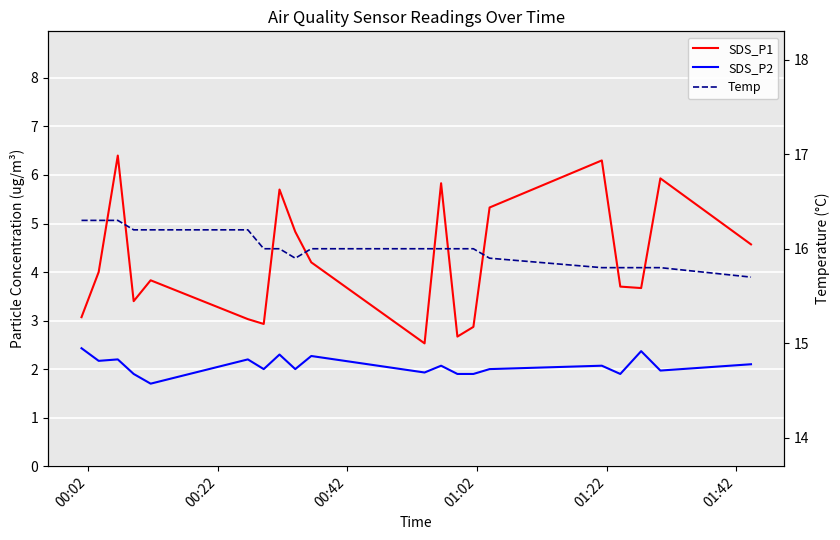

True or false: SDS_P1 and Temp intersect in this chart.

False